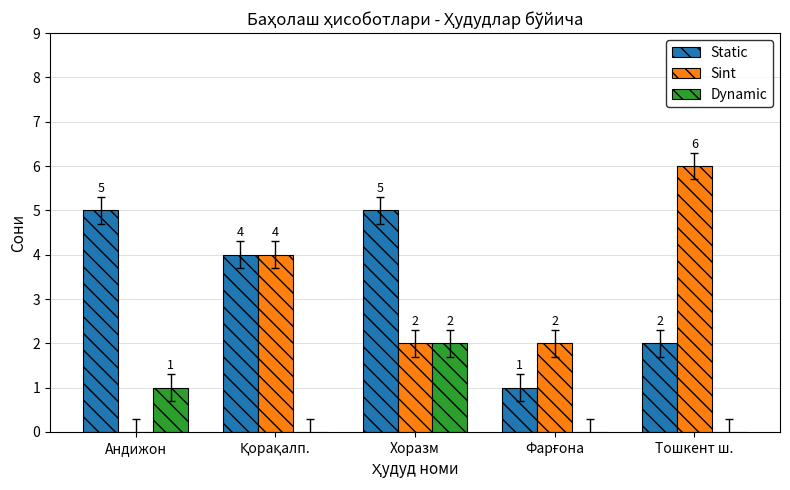

At which category is the sum across all series the highest?

Хоразм